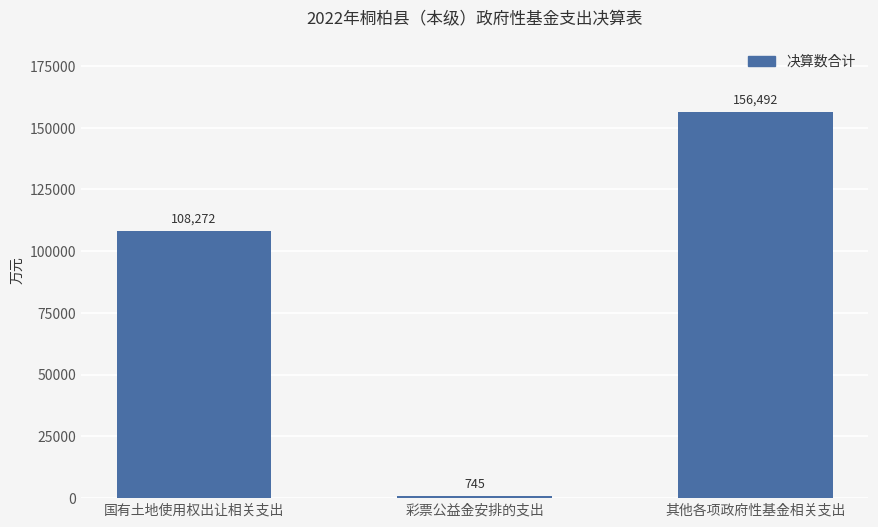

List the labels in order of value, smallest first.

彩票公益金安排的支出, 国有土地使用权出让相关支出, 其他各项政府性基金相关支出